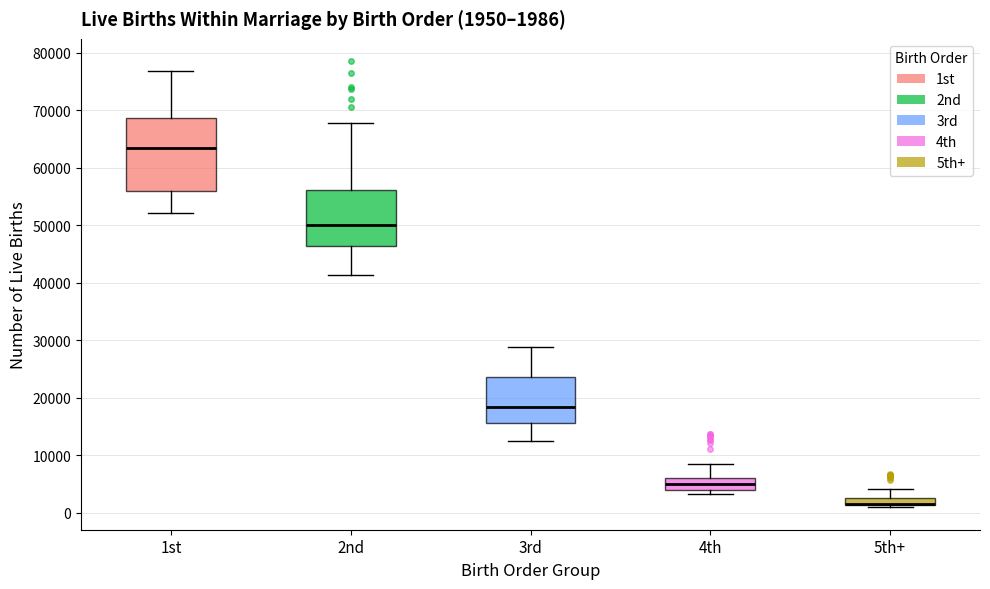

Which box is the tallest, from its lower edge to its upper edge?

1st